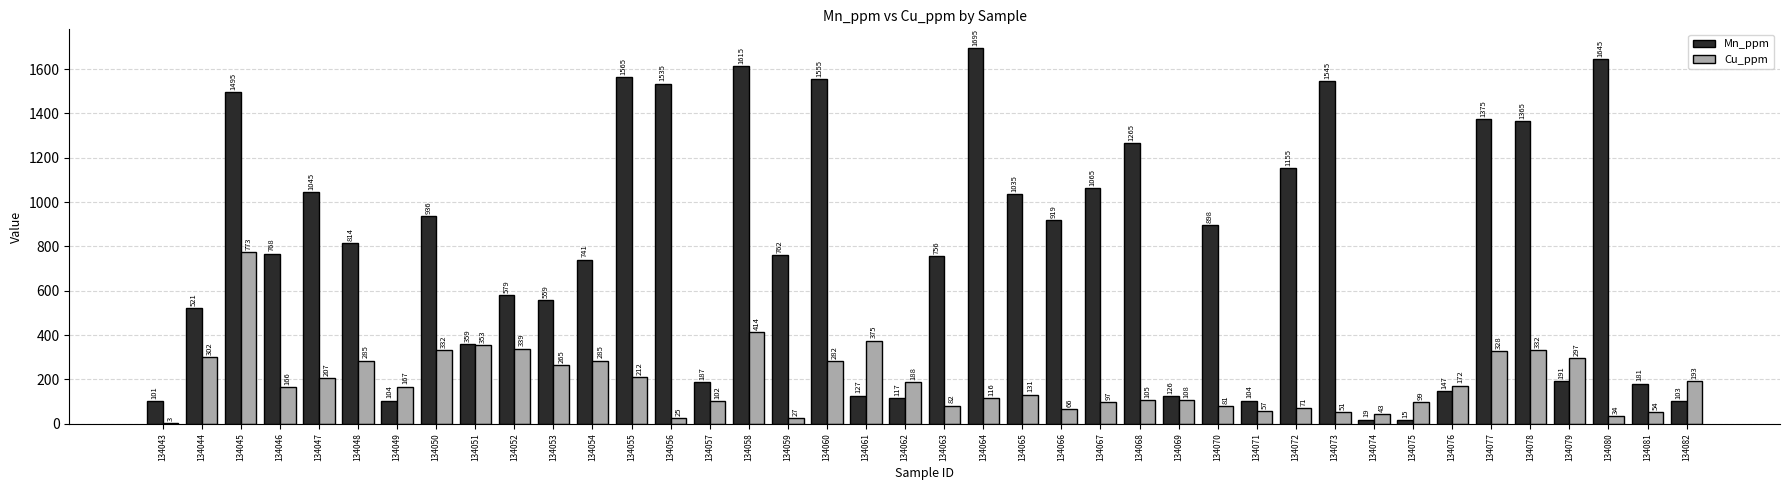

What is the sum of all Cu_ppm values?

7619